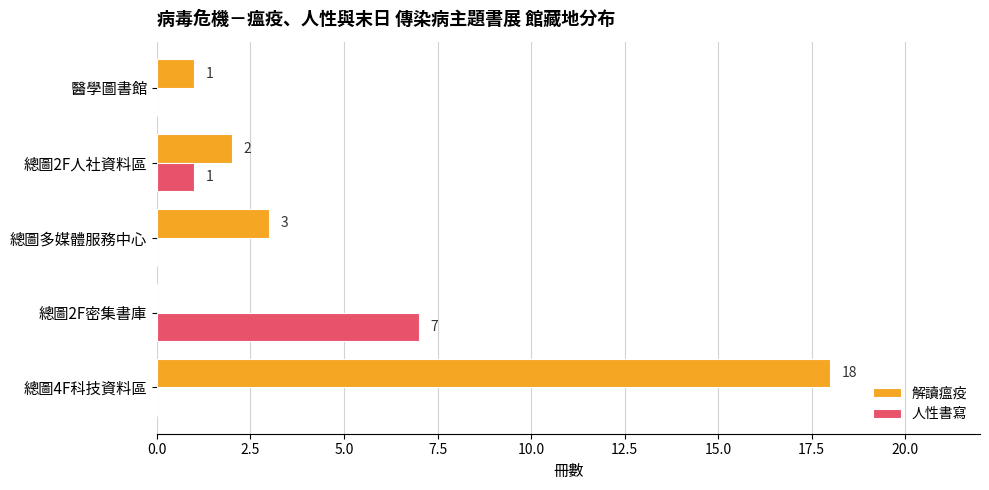

How many categories are shown in the chart?

5